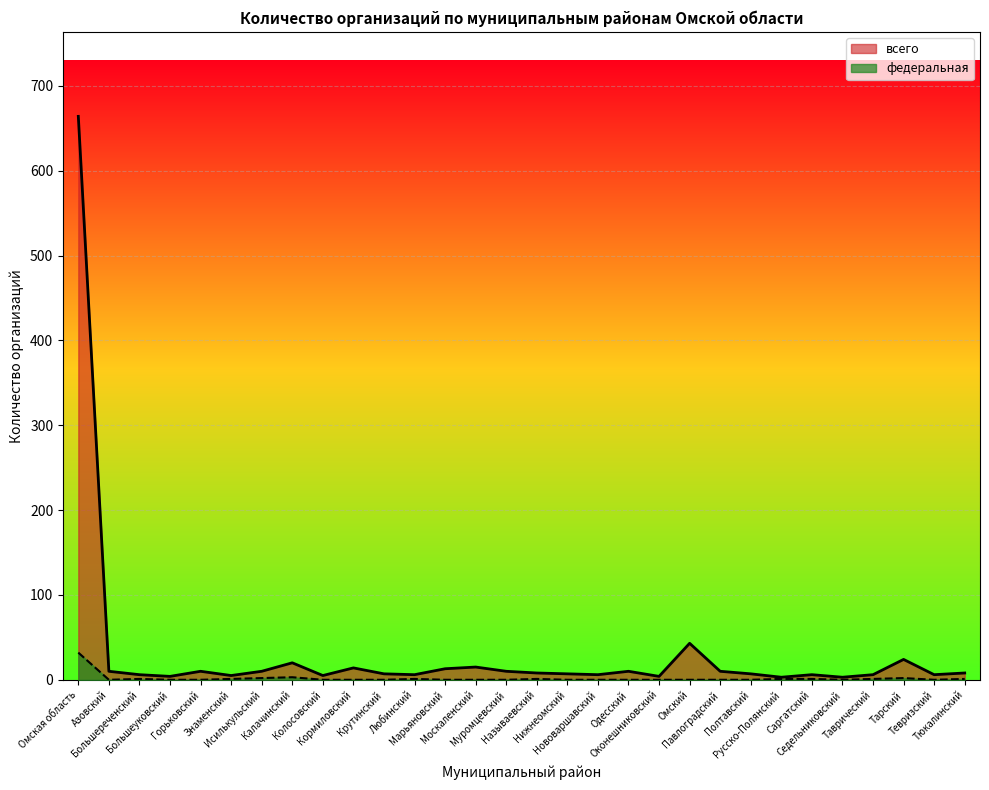

What are all the series names shown in the legend?

всего, федеральная